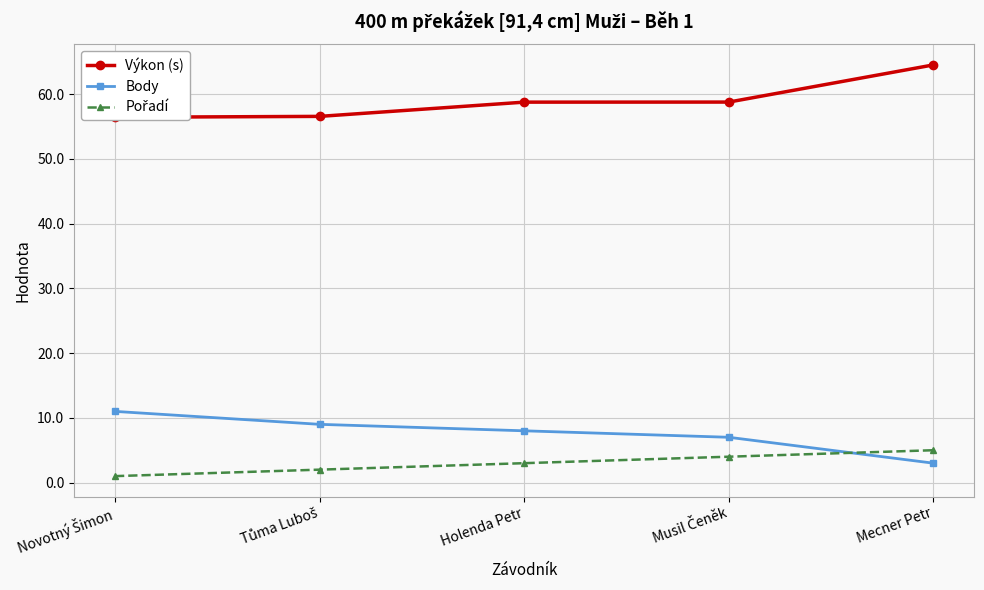

Which series changed the most between Tůma Luboš and Musil Čeněk?

Výkon (s)